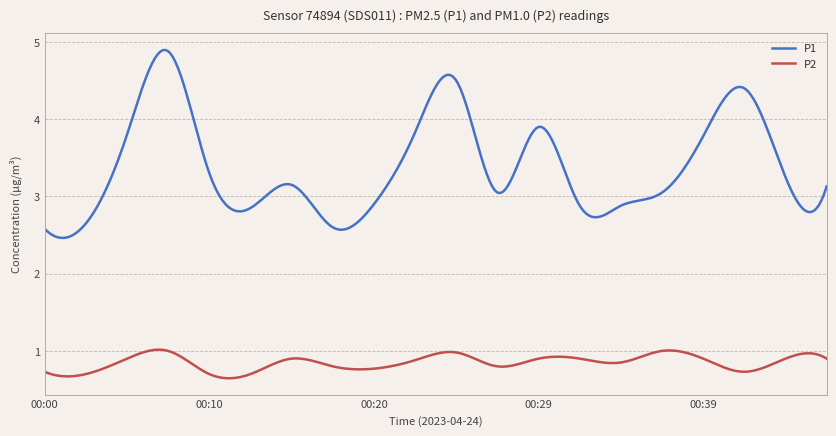

What is the difference between the maximum and minimum values in the P1 series?

2.4